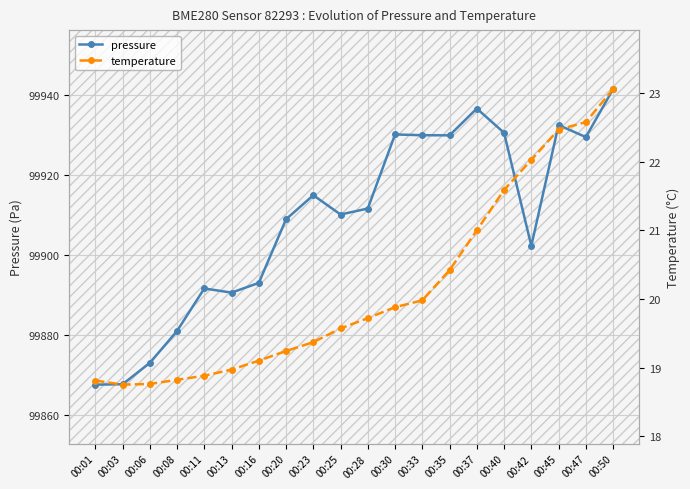

Does the chart display data point markers on the line(s)?

Yes